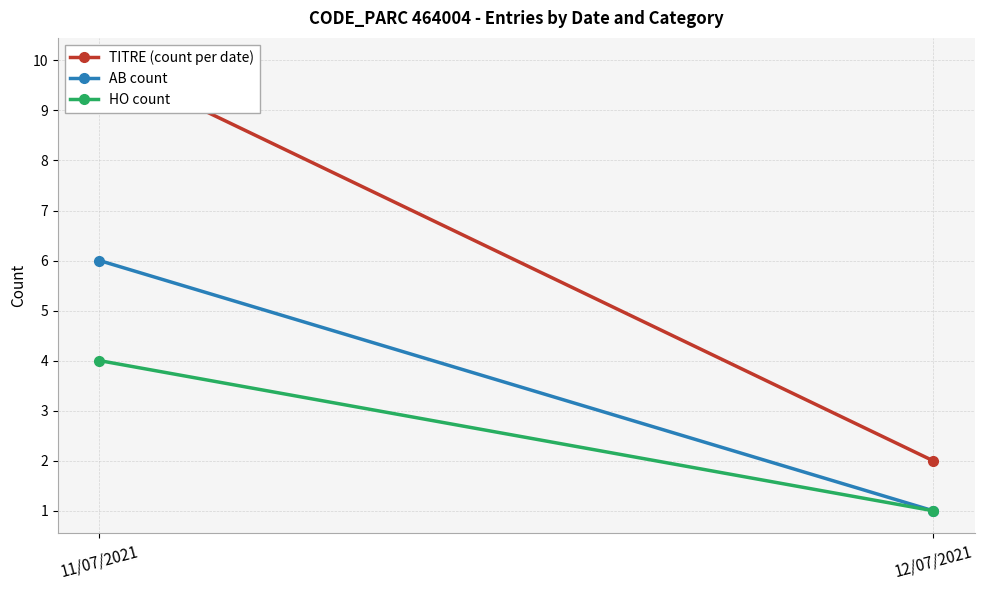

Reading left to right, list all the values displayed in this chart.

TITRE (count per date): 10	2
AB count: 6	1
HO count: 4	1